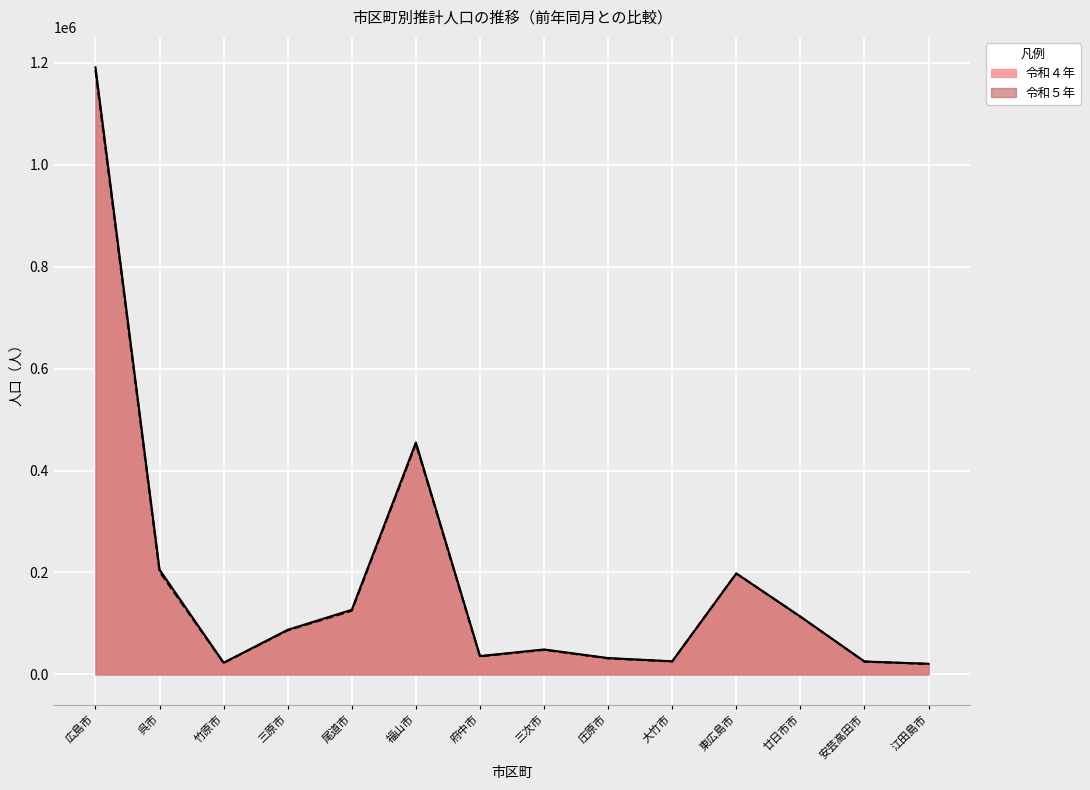

Is it true that 令和４年 equals 205625 at 呉市?

True